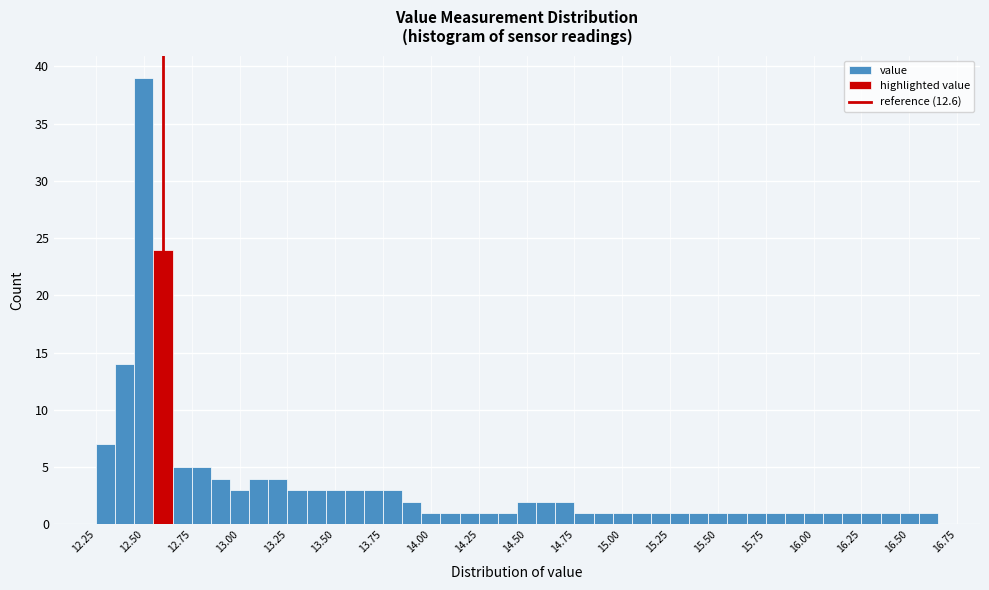

Read against the x-axis, roughly where is the centre of the tallest bar?

12.50